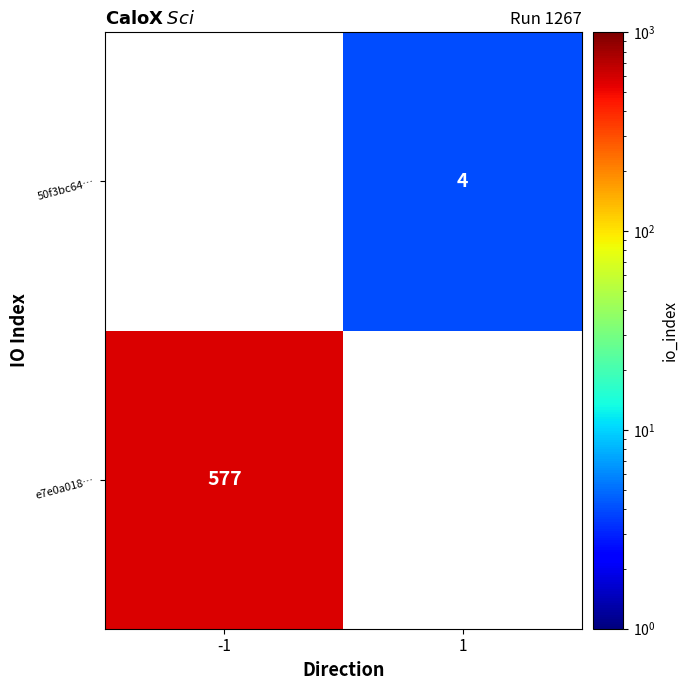

Count the number of data series in this chart.

2